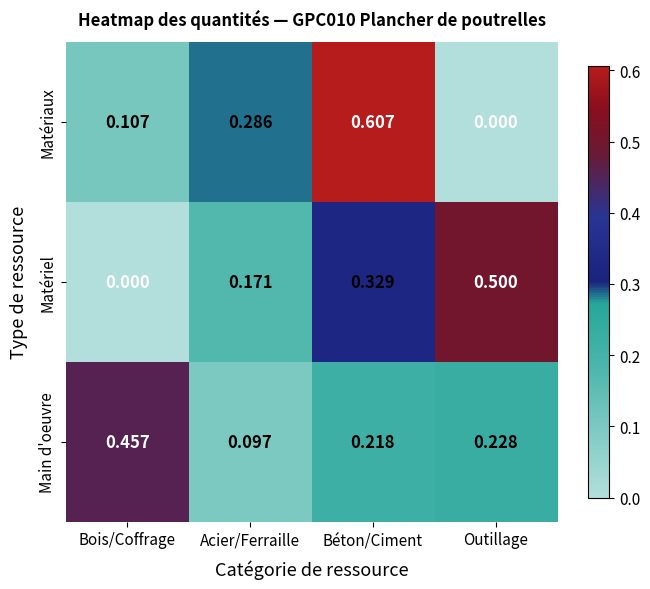

Rank the series at Outillage from highest to lowest value.

Matériel, Main d'oeuvre, Matériaux